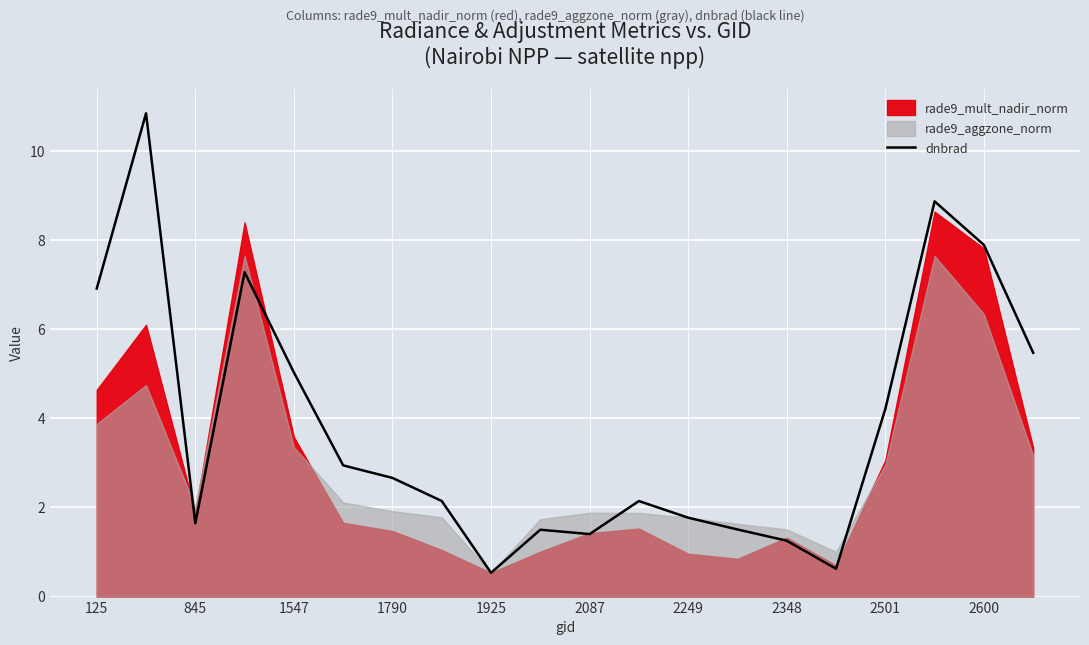

Where does the dnbrad series first go above 2?

125